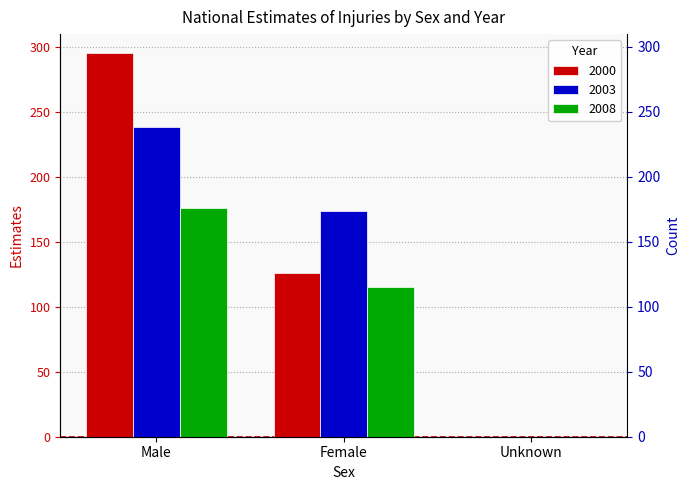

How many data points in 2003 are above 174?

1